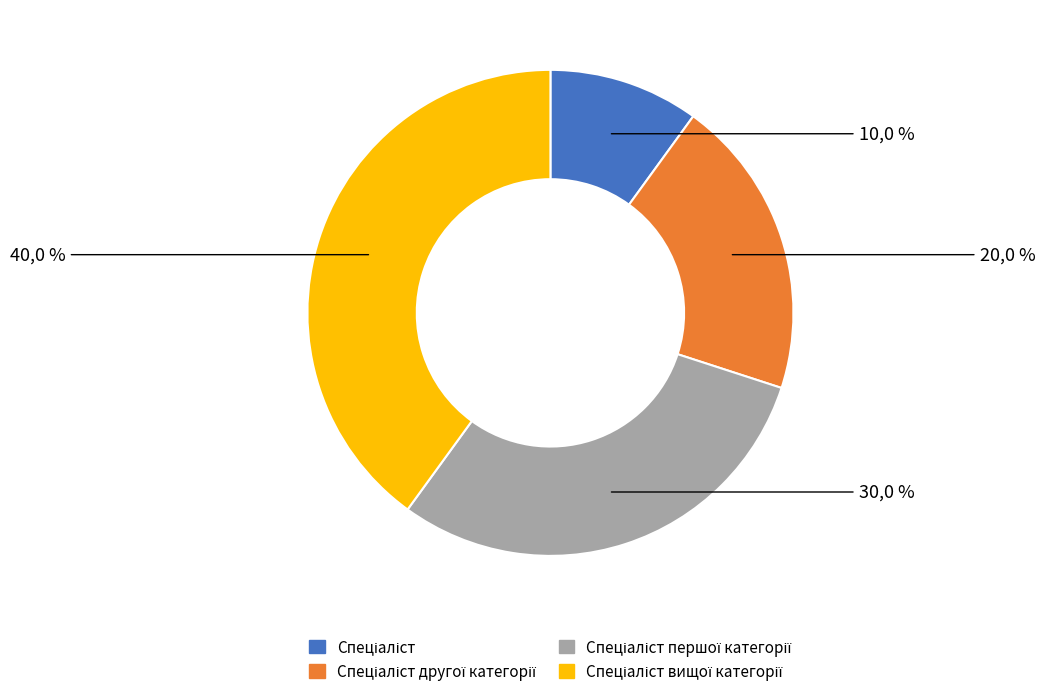

Count the number of slices in the pie.

4